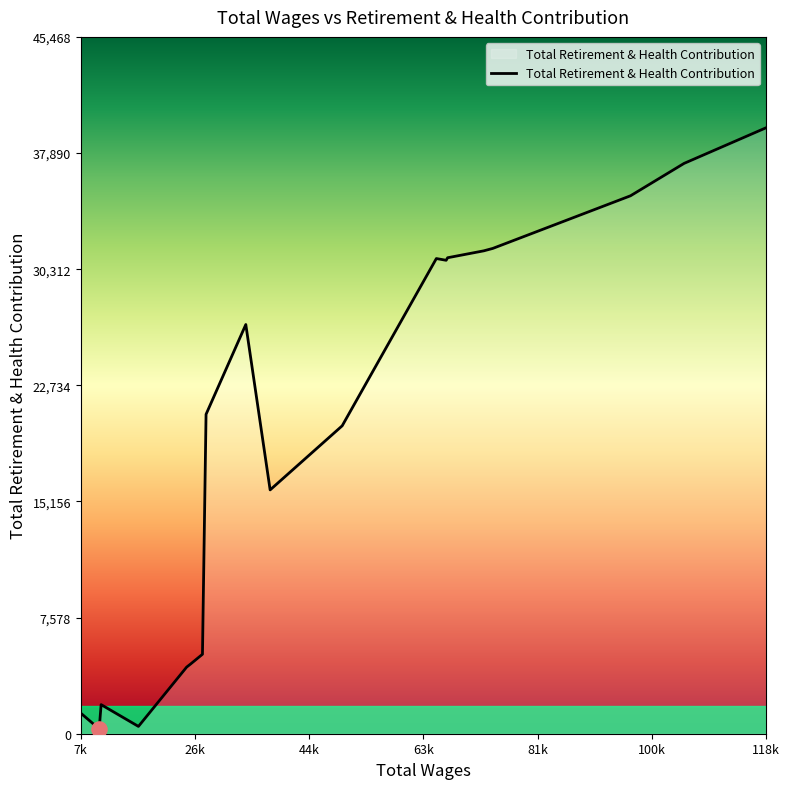

What is the maximum value shown in the chart?

39538